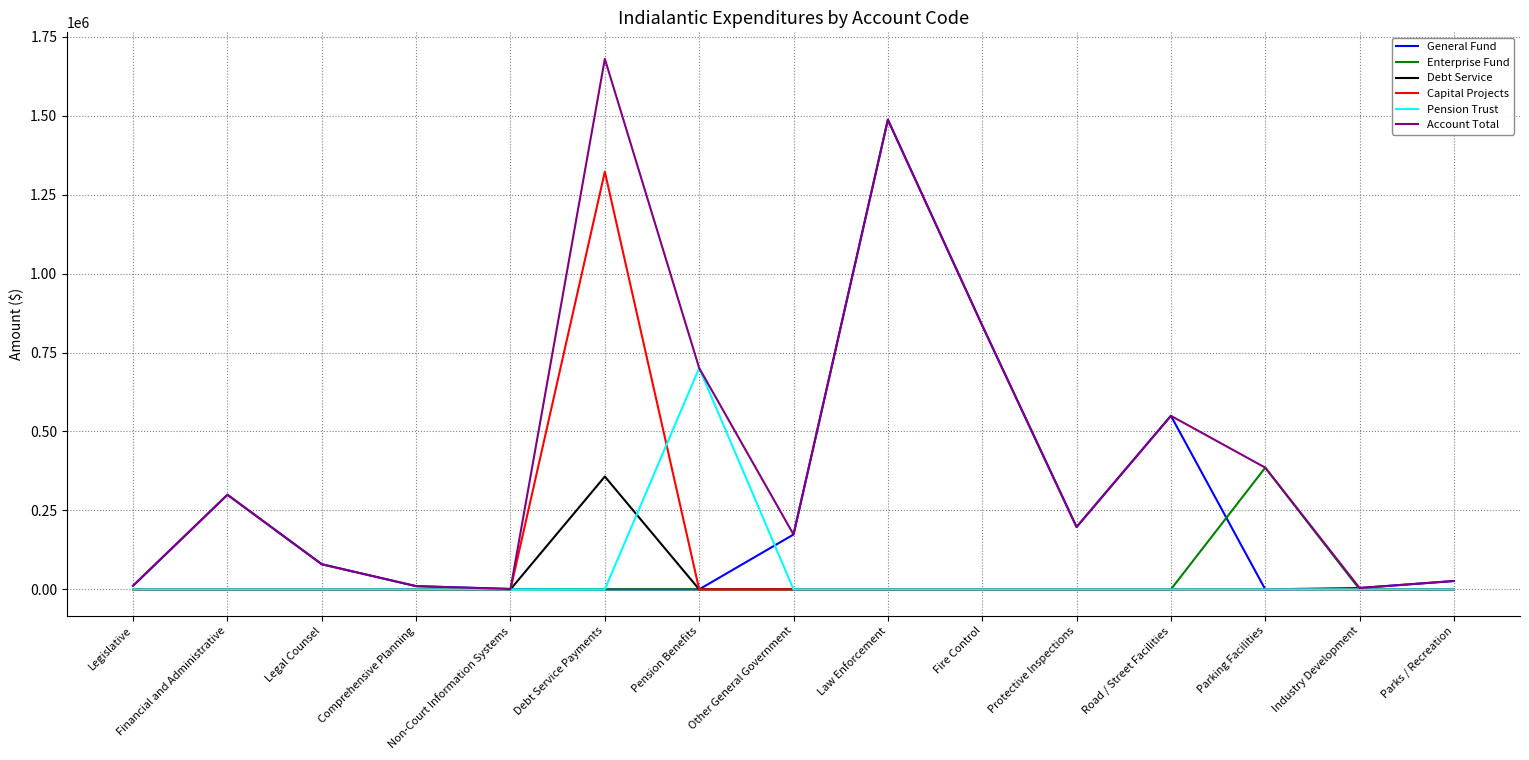

Which series has the largest total across all categories?

Account Total